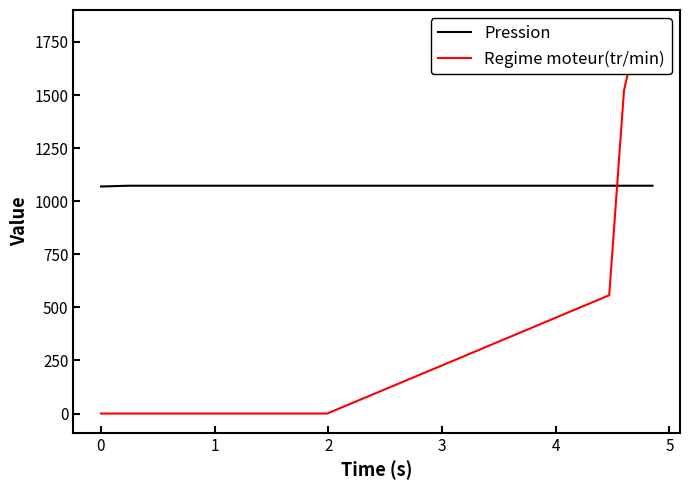

True or false: Regime moteur(tr/min) and Pression cross at least once.

True